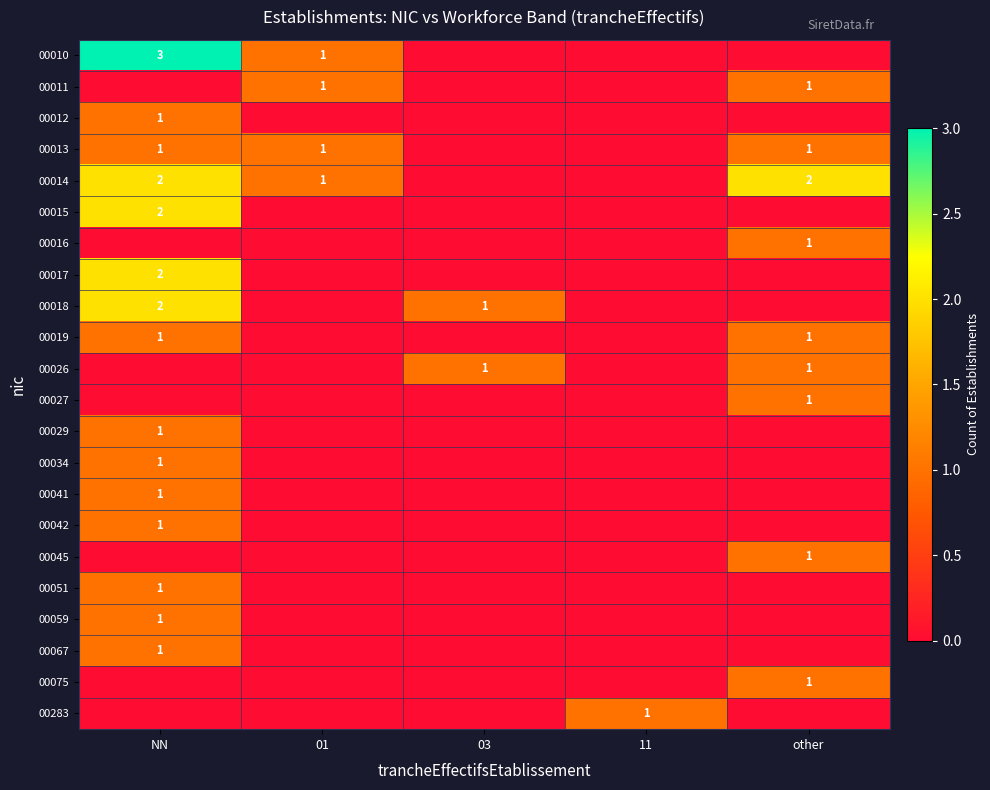

True or false: 00014 has a value of 1 at 01.

True